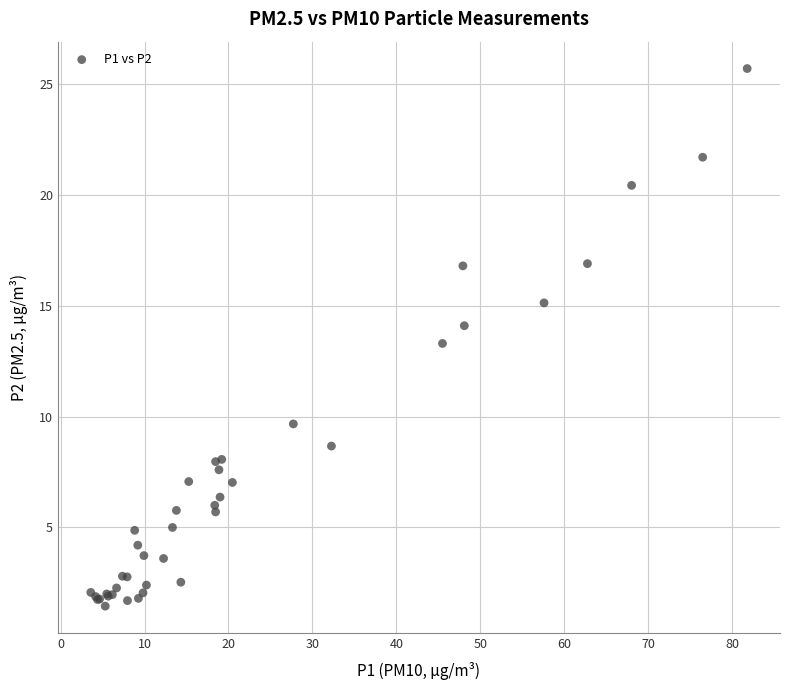

What Y value in the scatter plot is closest to 13?

13.3